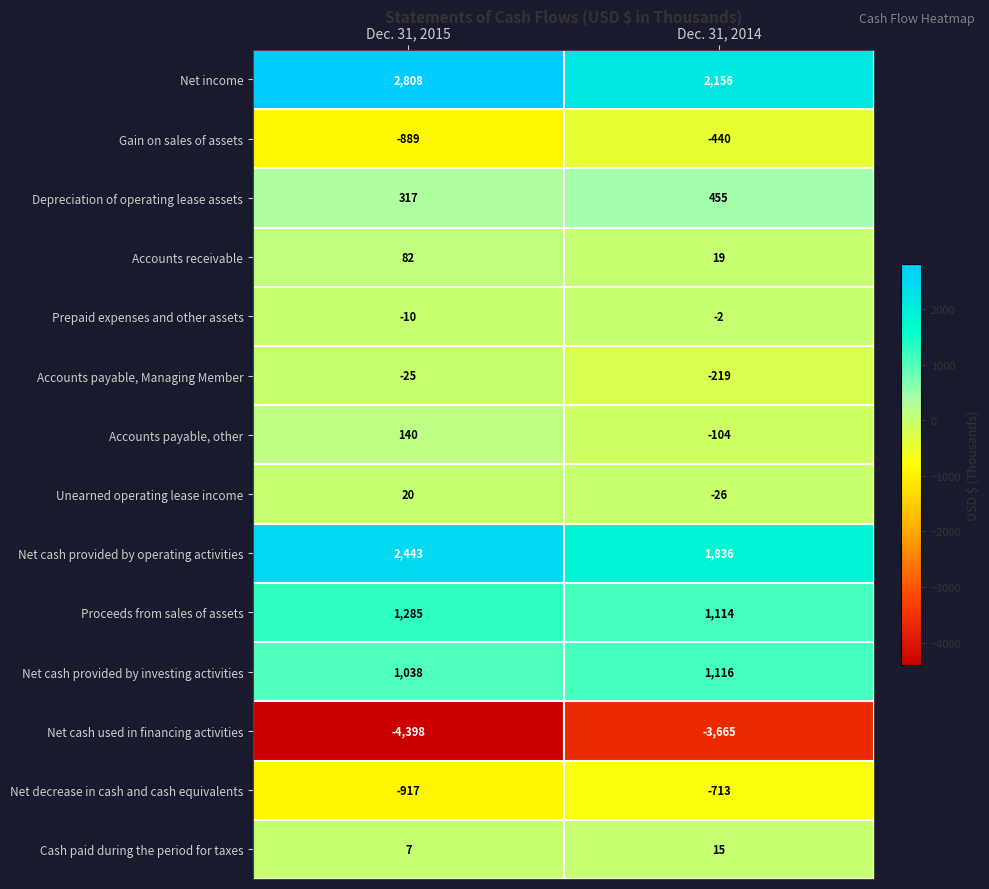

What is the difference between the highest and lowest values at Dec. 31, 2014?

5821